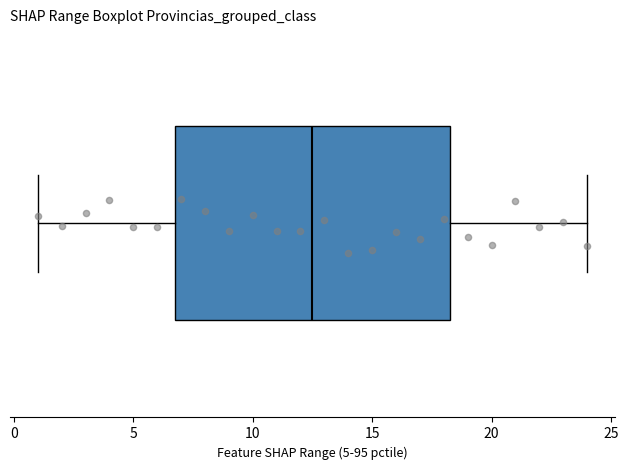

Where is the right edge of the box on the x-axis? The values are not printed on the chart, so give them approximately, as read against the axis.

18.5